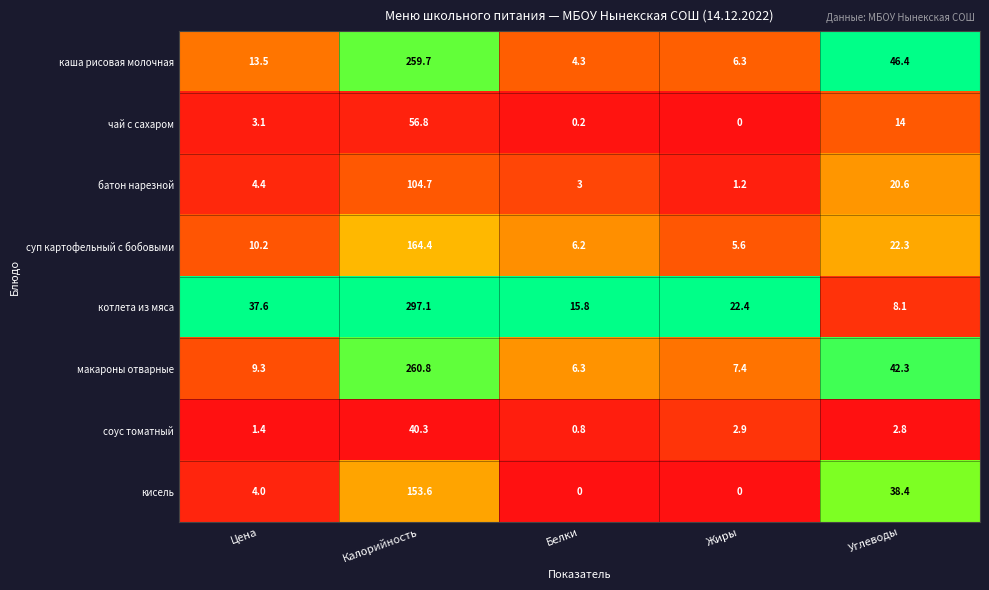

The value of батон нарезной at Калорийность is 70.4. True or false?

False